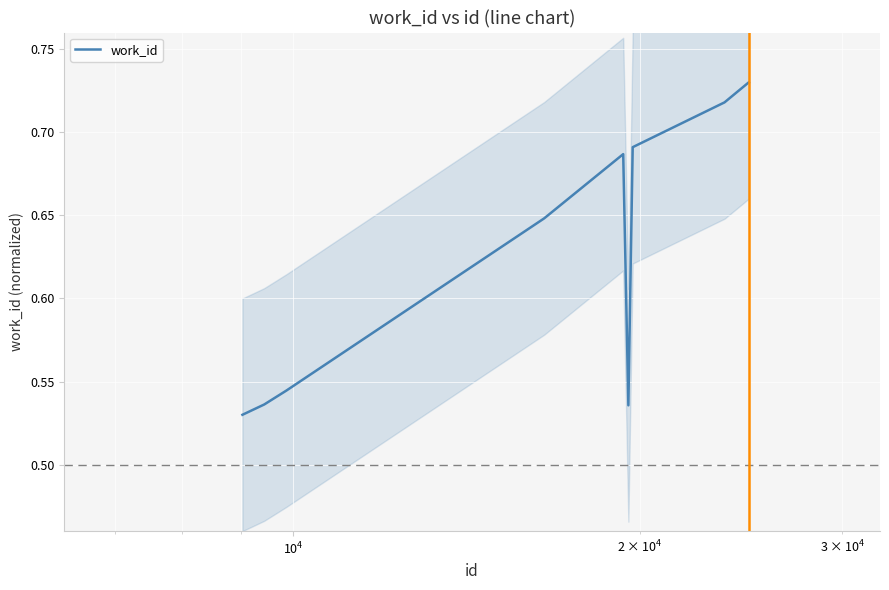

True or false: the data has more than 0 interior local peaks.

True